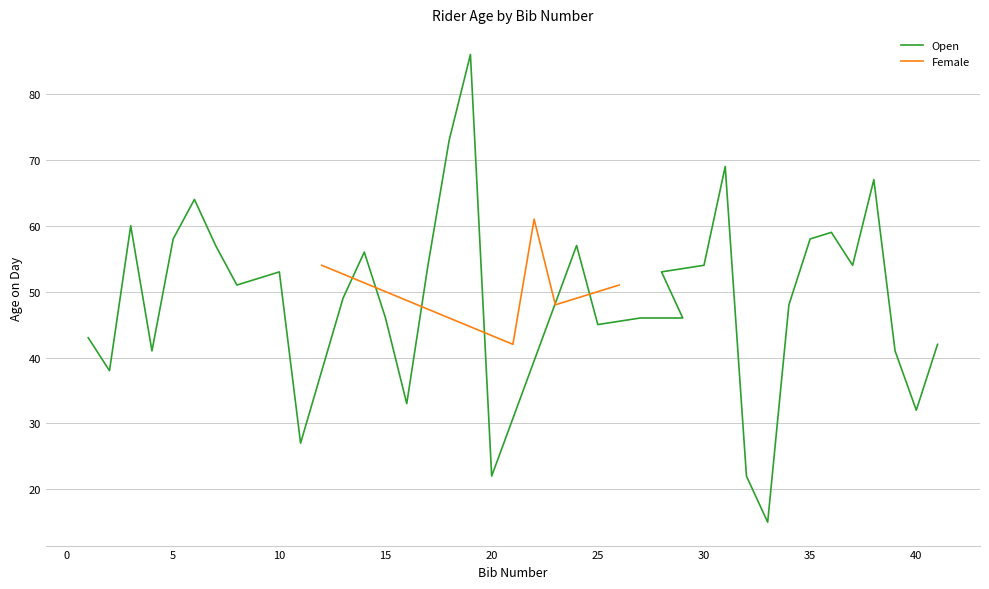

What is the maximum value for Female?

61